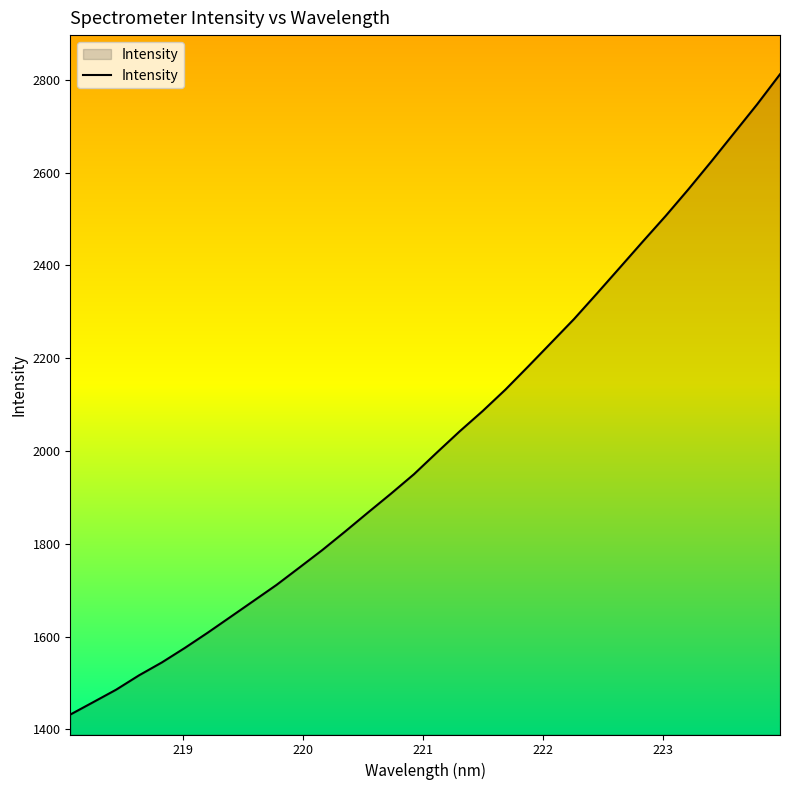

What is the minimum value shown in the chart?

1431.9